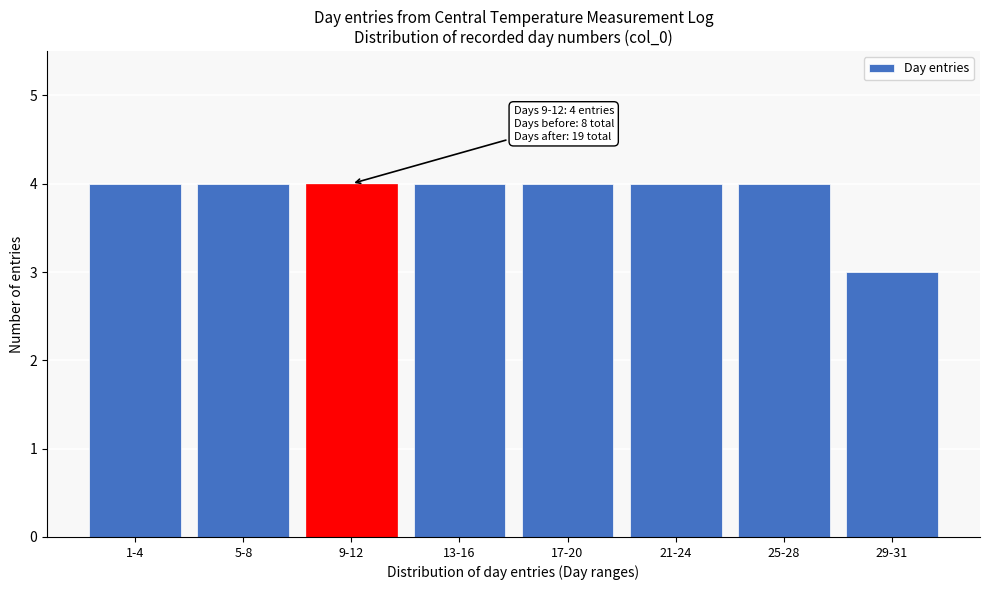

Reading left to right, extract all data points from this chart.

1-4=4	5-8=4	9-12=4	13-16=4	17-20=4	21-24=4	25-28=4	29-31=3